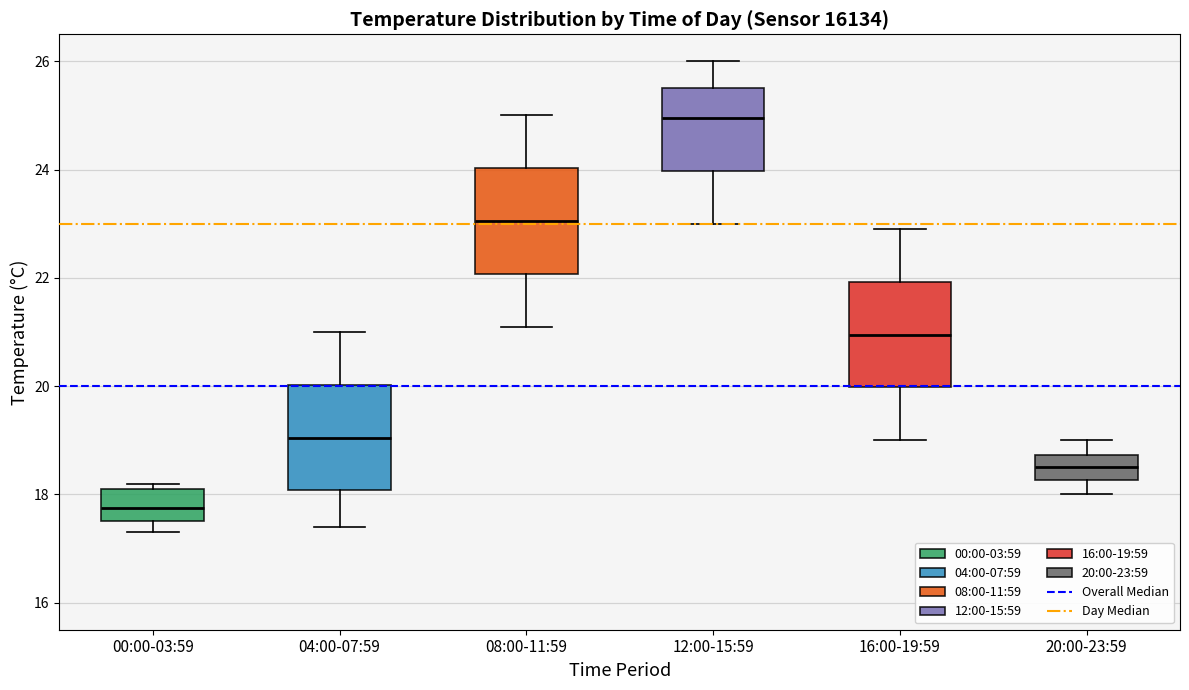

Reading left to right, transcribe this box plot: for each box, give where its median line is, the range the box spans, and where its two whiskers end, as read against the y-axis. The values are not printed on the chart, so give them approximately, as read against the axis.

00:00-03:59: median 17.8, box 17.6 to 18.2, whiskers 17.4 to 18.2 (just above the box's upper edge)
04:00-07:59: median 19.0, box 18.0 to 20.0, whiskers 17.4 to 21.0
08:00-11:59: median 23.0, box 22.0 to 24.0, whiskers 21.2 to 25.0
12:00-15:59: median 25.0, box 24.0 to 25.6, whiskers 23.0 to 26.0
16:00-19:59: median 21.0, box 20.0 to 22.0, whiskers 19.0 to 23.0
20:00-23:59: median 18.6, box 18.2 to 18.8, whiskers 18.0 to 19.0